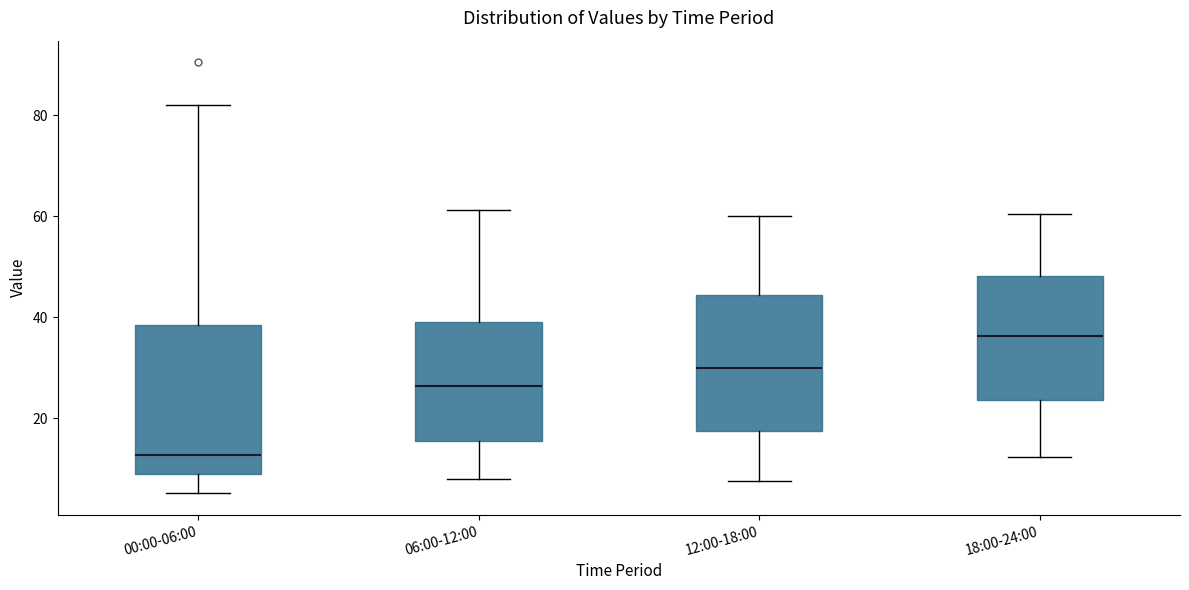

Which box is the tallest, from its lower edge to its upper edge?

00:00-06:00